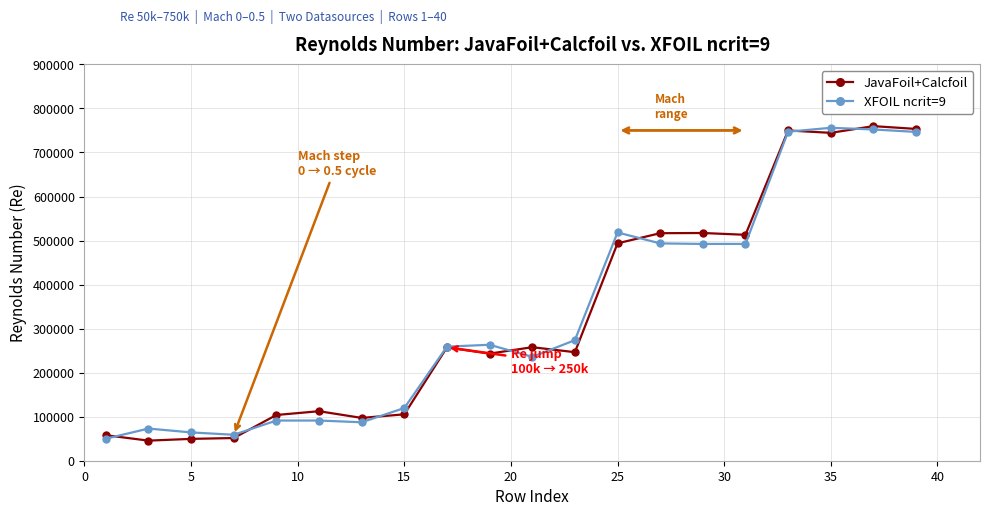

At how many categories does at least one series exceed 472943?

8